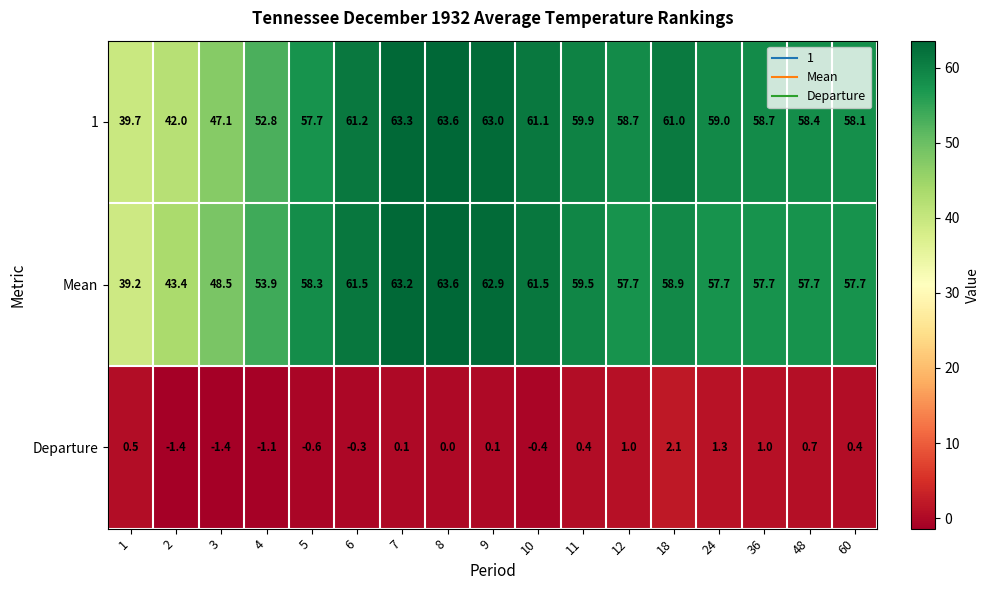

How many data points does each series have?

17